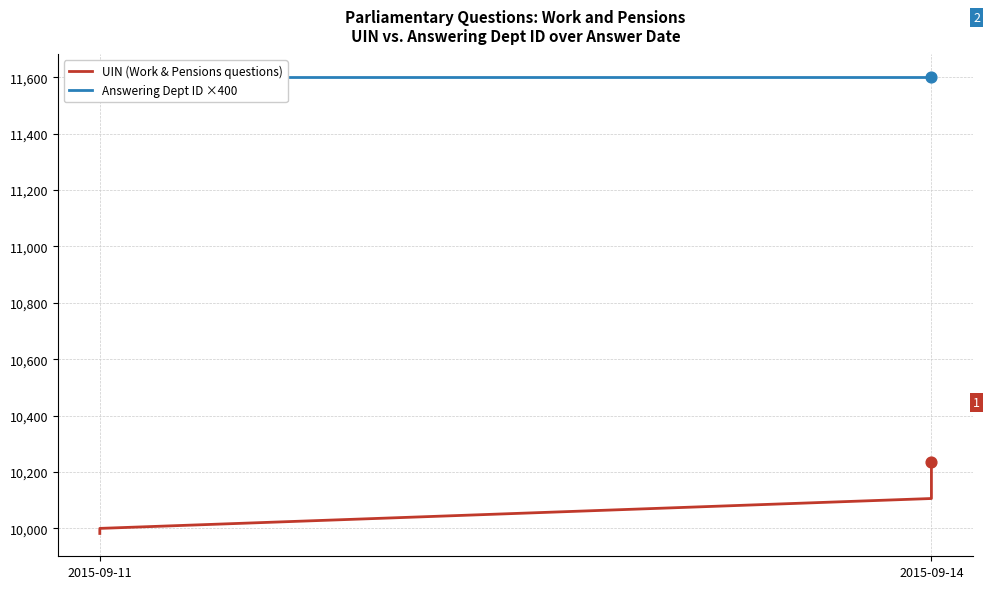

What are all the series names shown in the legend?

UIN (Work & Pensions questions), Answering Dept ID ×400